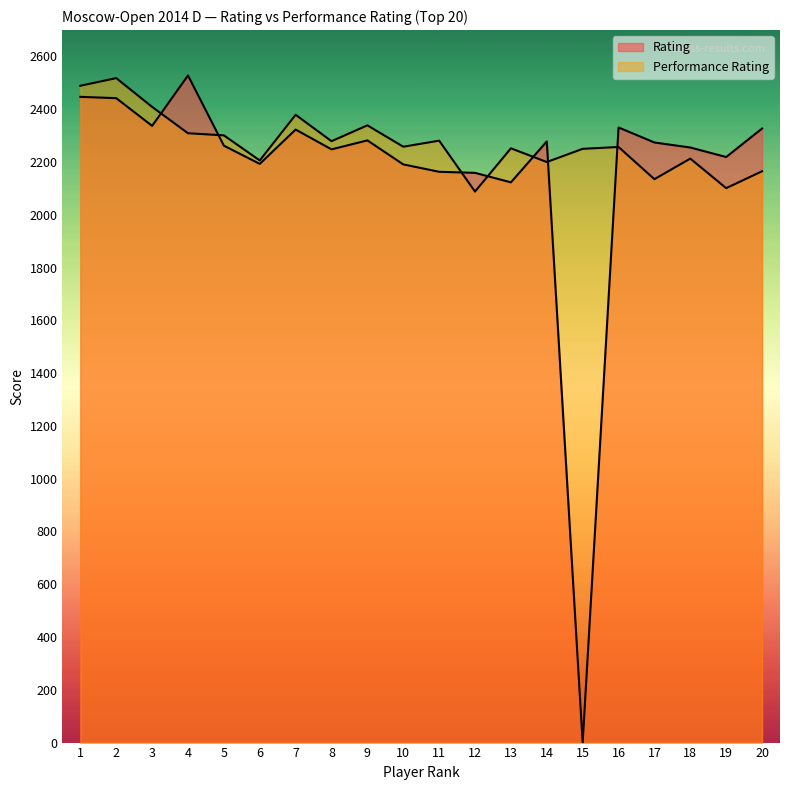

Does the chart display data point markers on the line(s)?

No